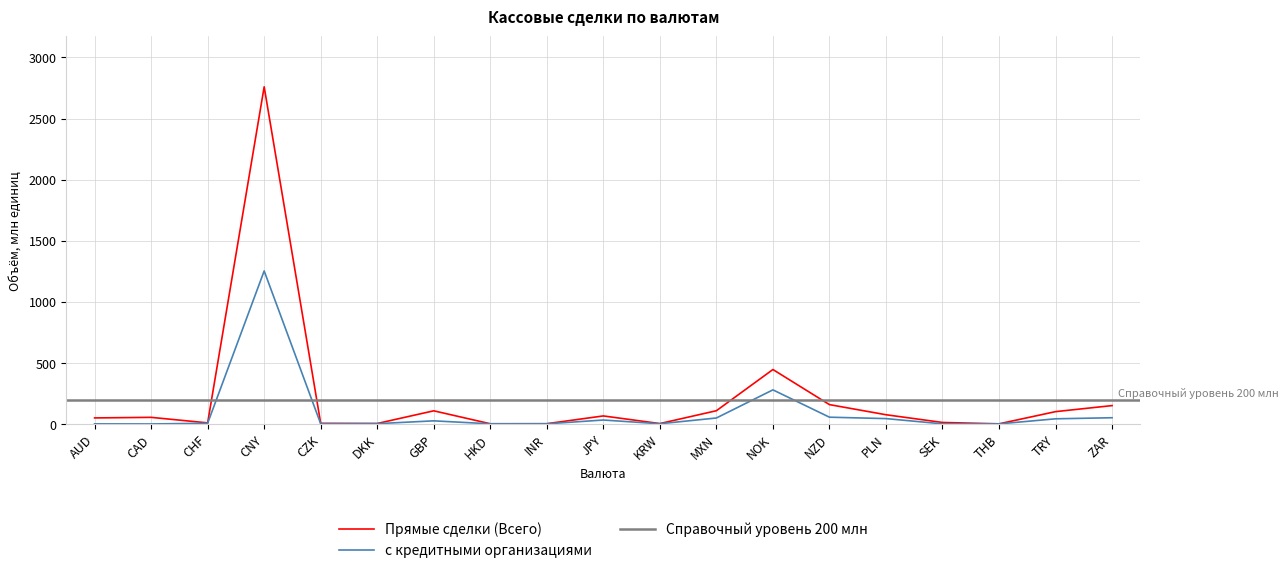

What is the label of the 15th point from the left?

PLN